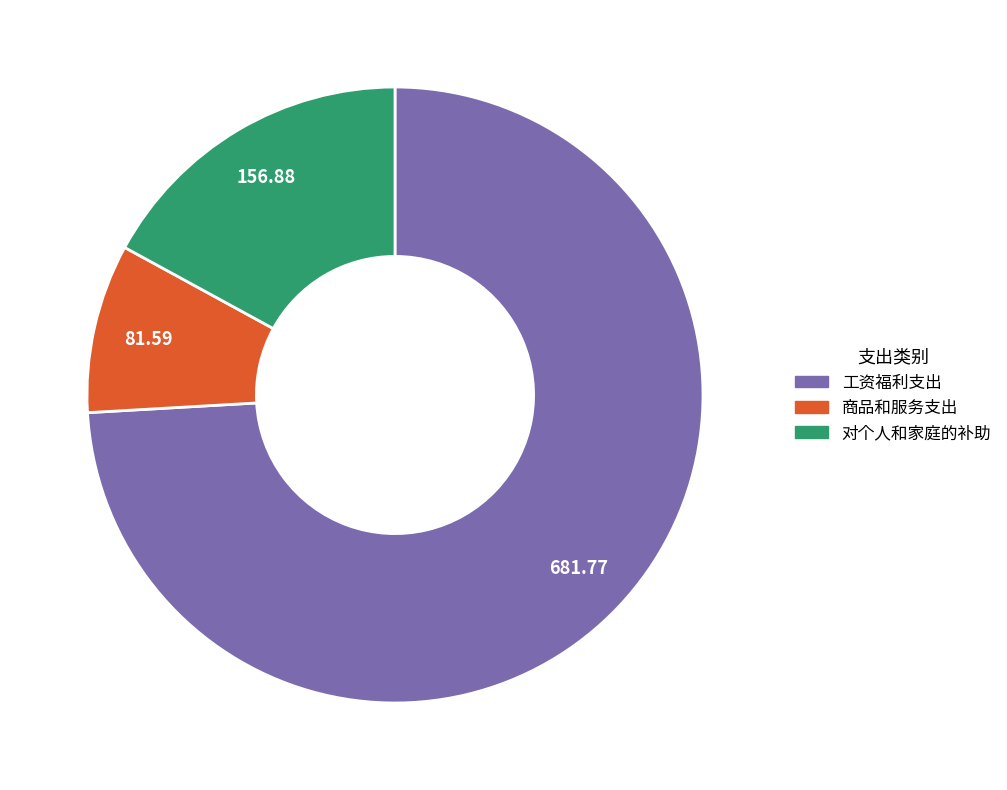

Do 对个人和家庭的补助 and 工资福利支出 together represent more than half of the pie?

Yes